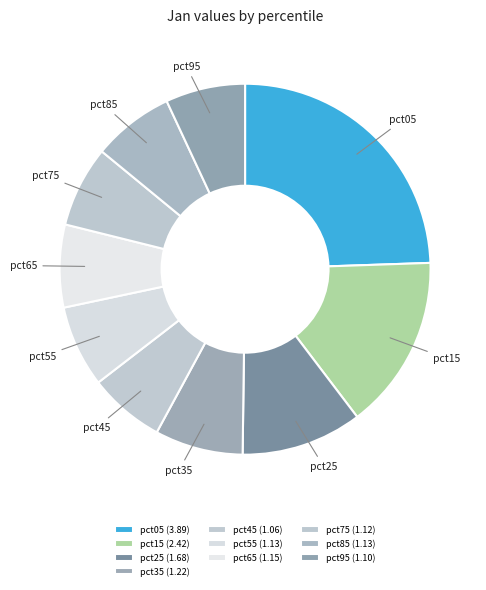

The pct95 slice represents 7% of the pie. True or false?

True